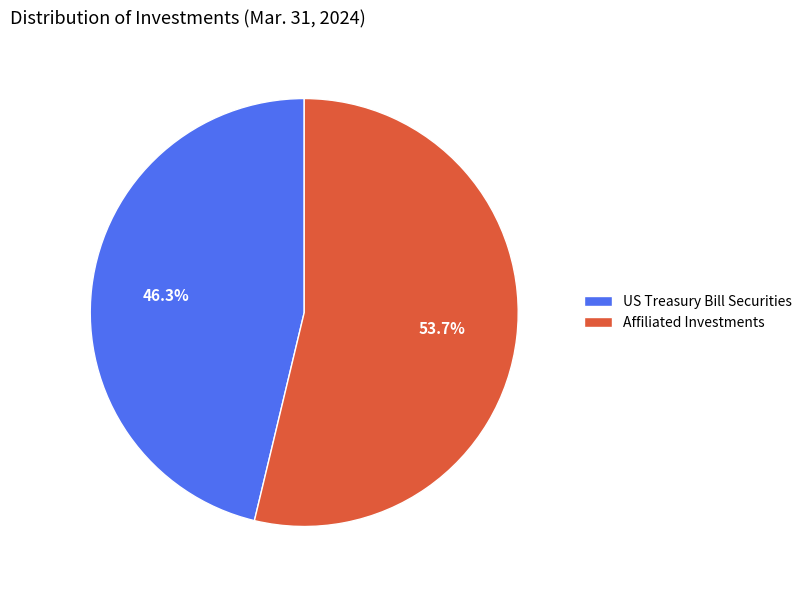

To the nearest percent, what portion does Affiliated Investments represent?

54%